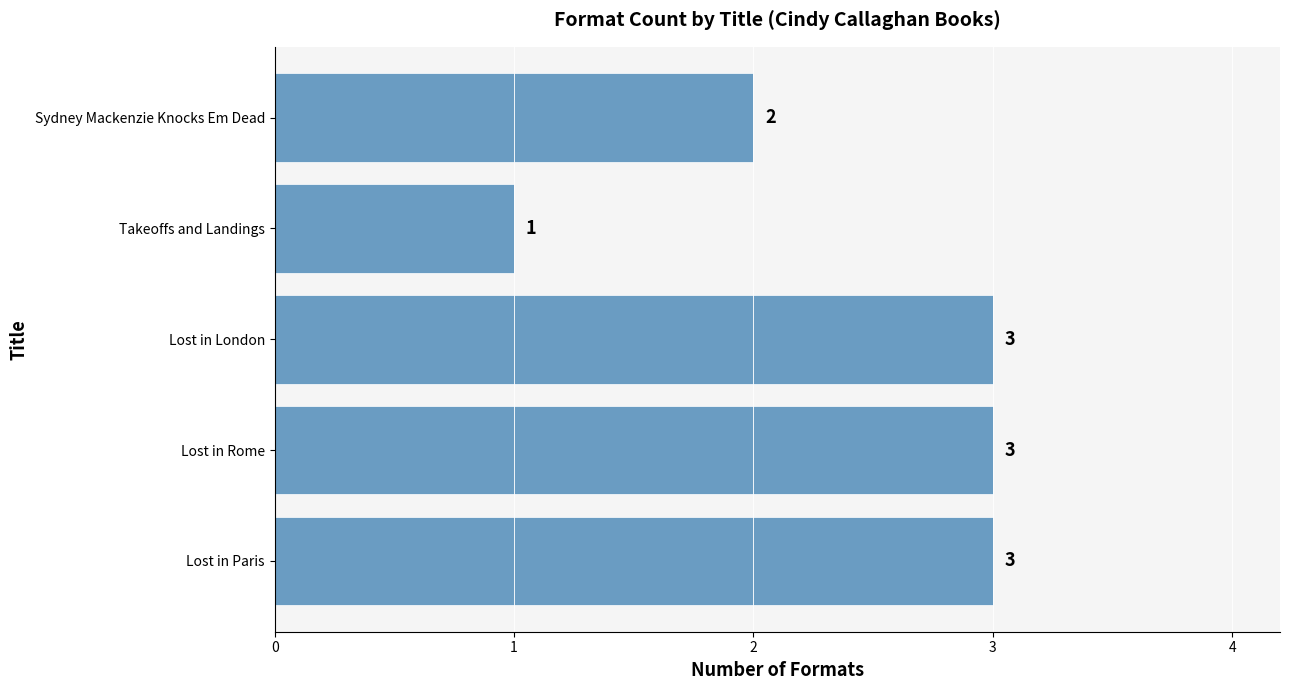

At which category does the chart reach its minimum across all series?

Takeoffs and Landings